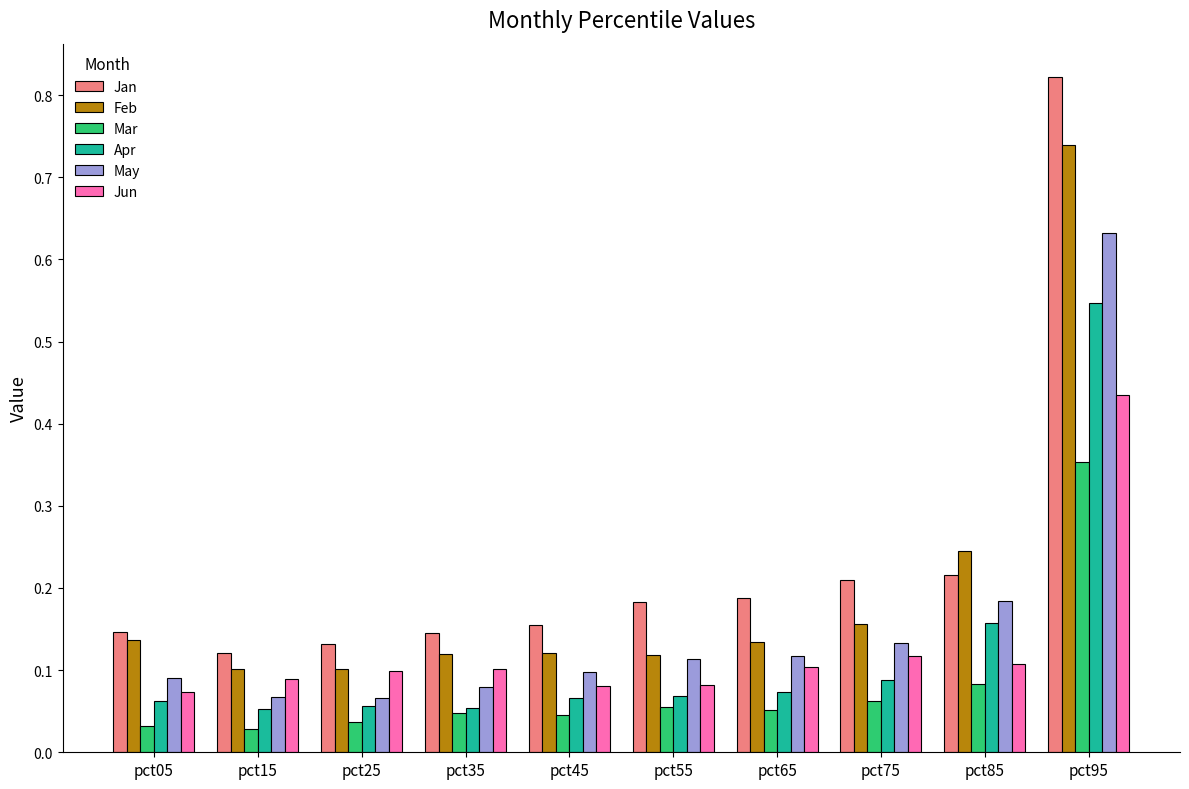

What is the sum of all May values?

1.6